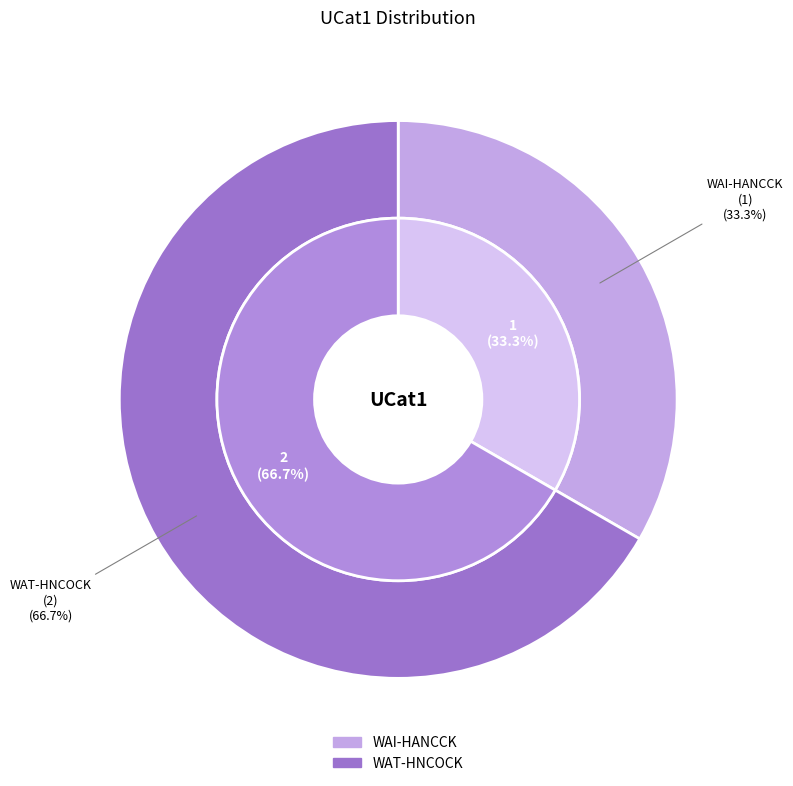

Rank the categories by value from lowest to highest.

WAI-HANCCK, WAT-HNCOCK